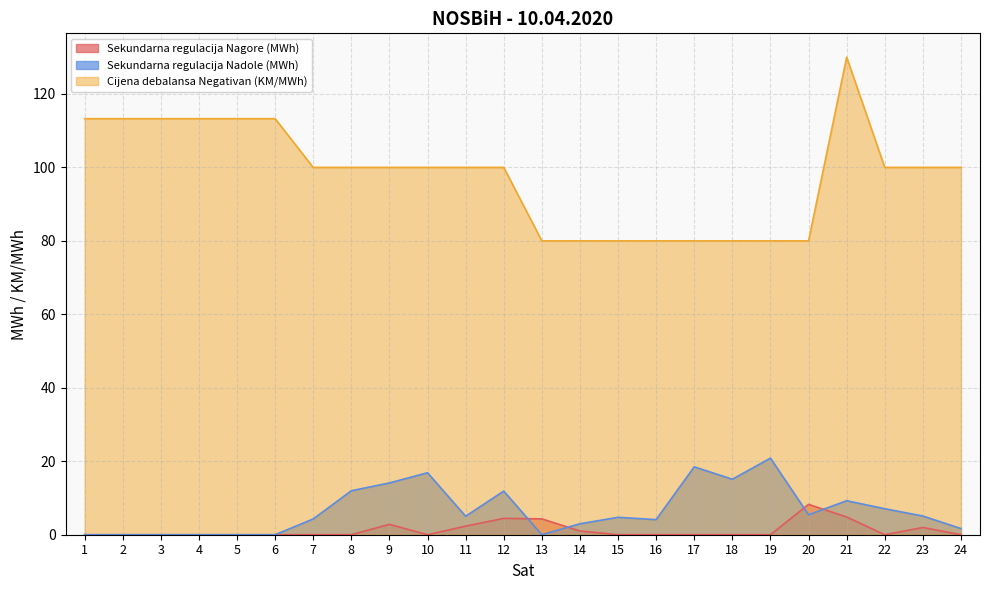

Rank the series by their maximum value, from highest to lowest.

Cijena debalansa Negativan (KM/MWh), Sekundarna regulacija Nadole (MWh), Sekundarna regulacija Nagore (MWh)